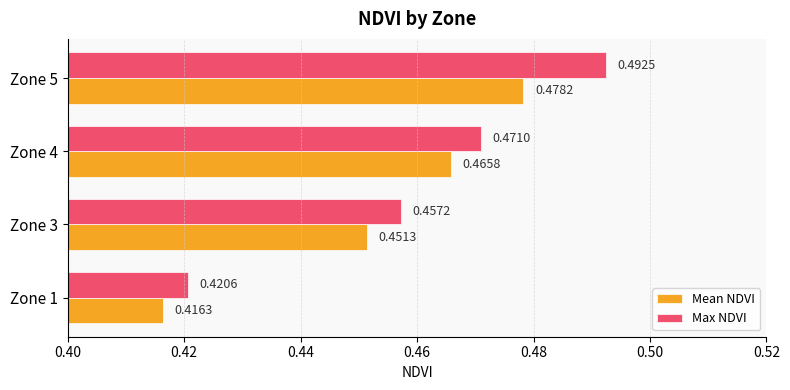

Which series has the largest range (max minus min)?

Max NDVI